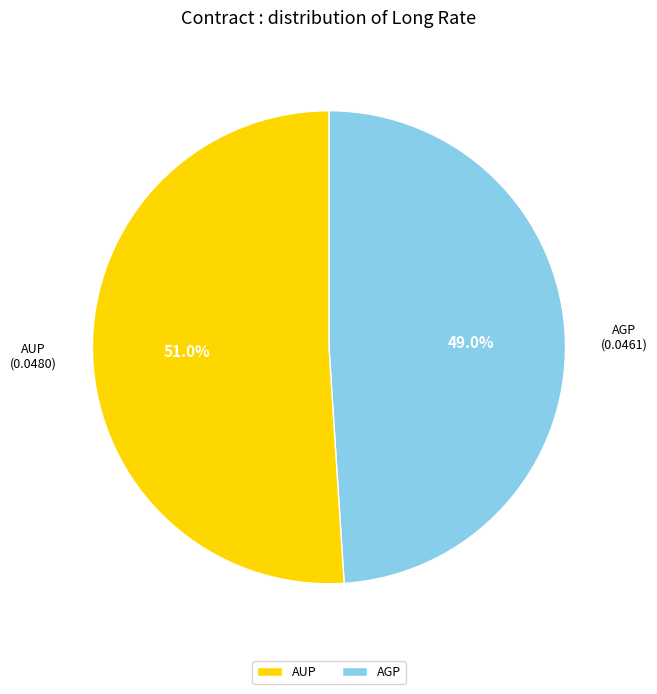

What percentage is the AGP slice, to the nearest percent?

49%